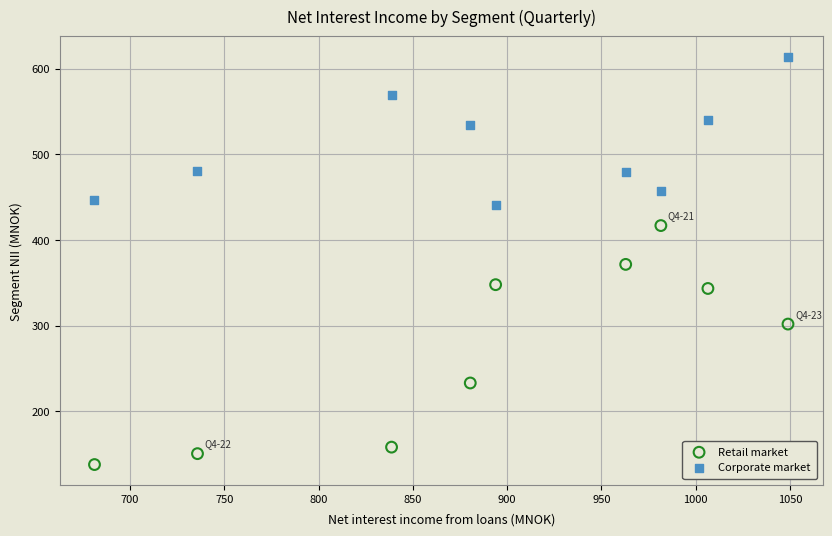

In the Retail market series, what Y value is closest to 277?

302.0